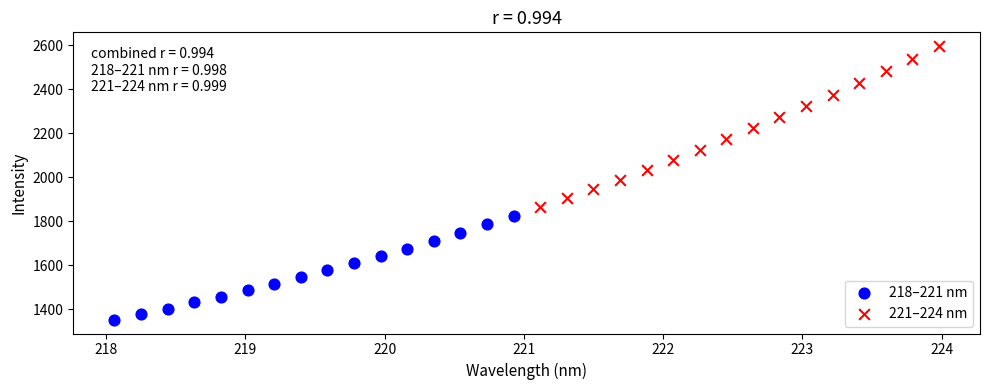

What are all the series names shown in the legend?

218–221 nm, 221–224 nm